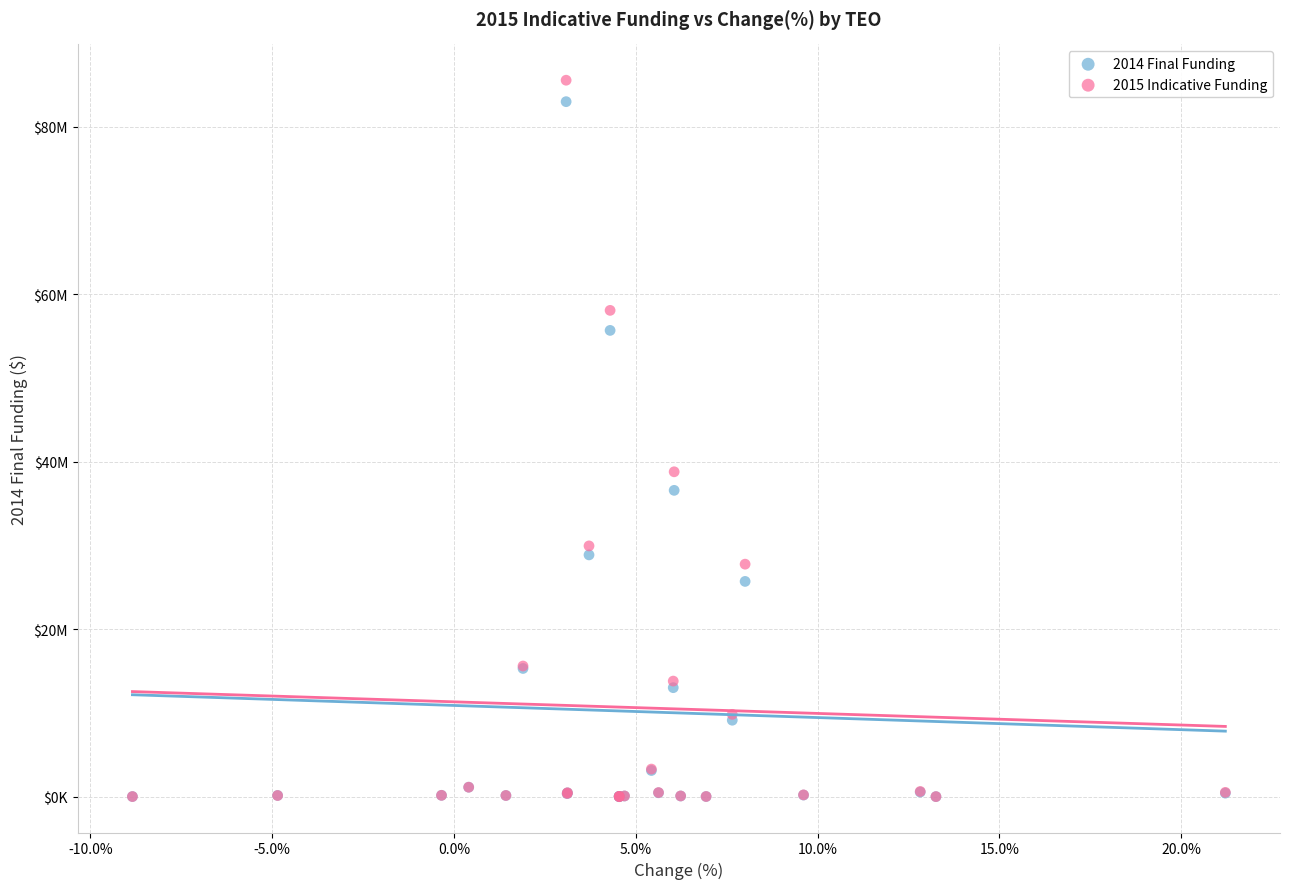

Which series reaches the maximum Y coordinate?

2015 Indicative Funding